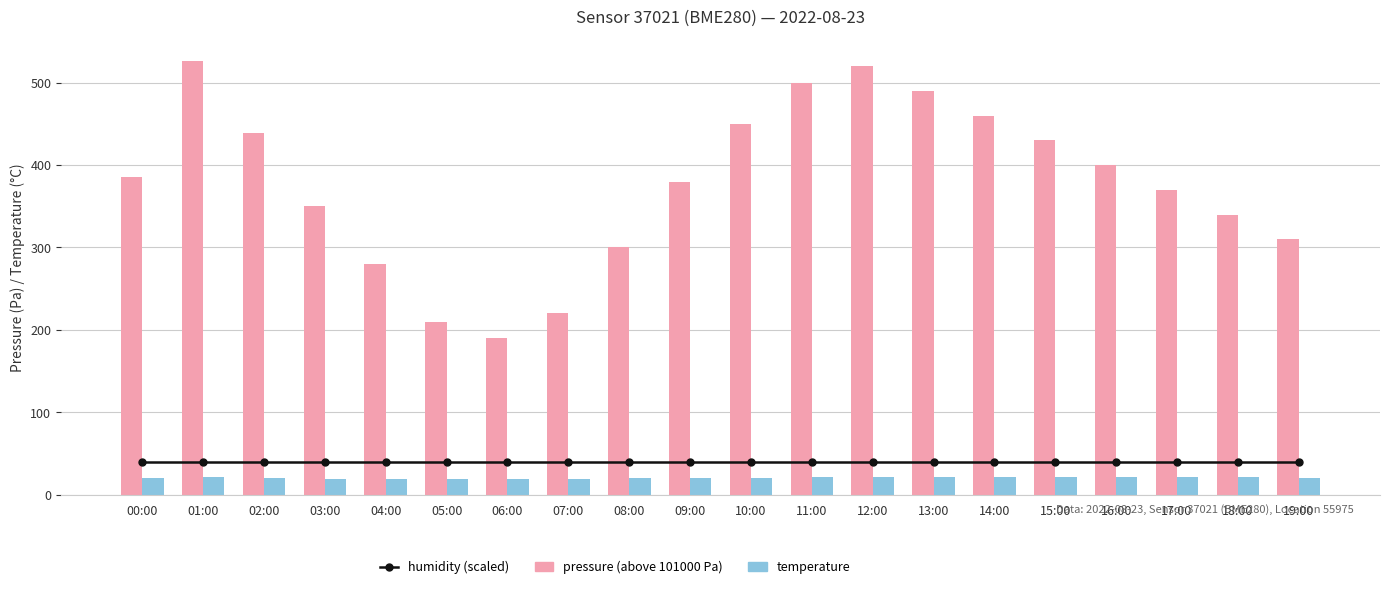

Is it true that pressure (above 101000 Pa) equals 520.0 at 12:00?

True